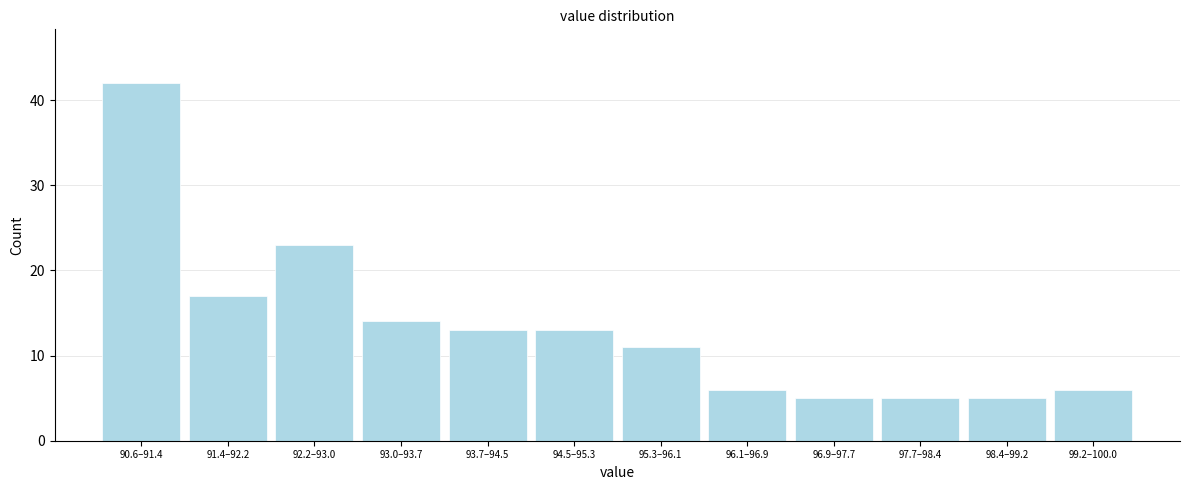

Reading left to right, extract all data points from this chart.

90.6–91.4=42	91.4–92.2=17	92.2–93.0=23	93.0–93.7=14	93.7–94.5=13	94.5–95.3=13	95.3–96.1=11	96.1–96.9=6	96.9–97.7=5	97.7–98.4=5	98.4–99.2=5	99.2–100.0=6